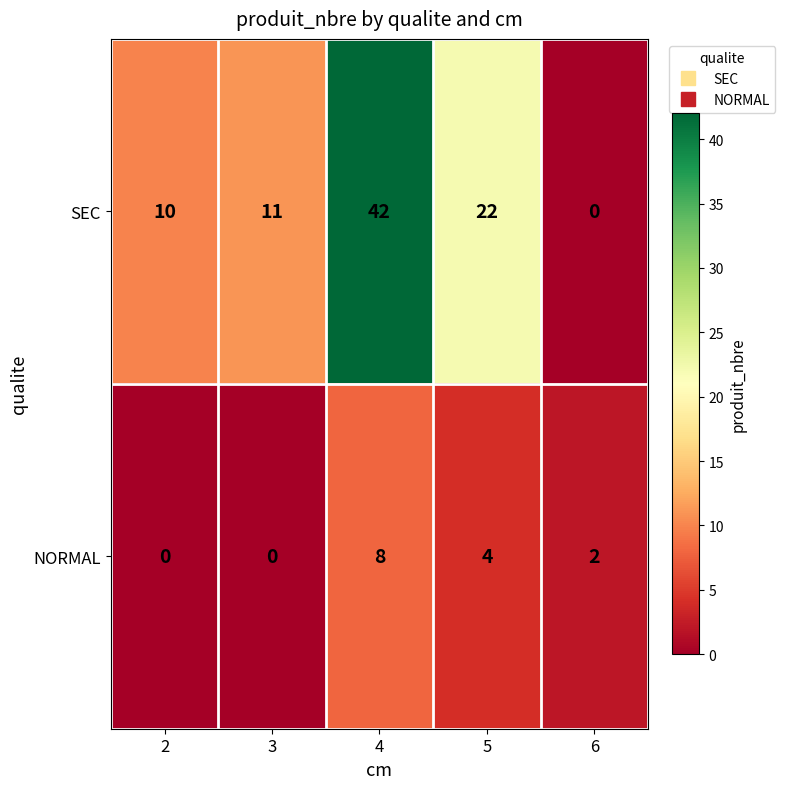

Between 5 and 6, which series saw the biggest shift?

SEC